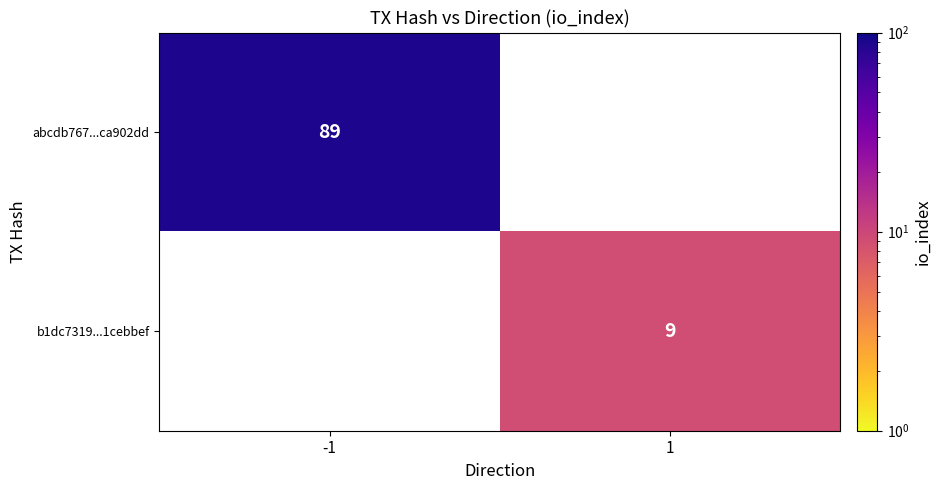

The abcdb767...ca902dd series shows 89 at -1. True or false?

True